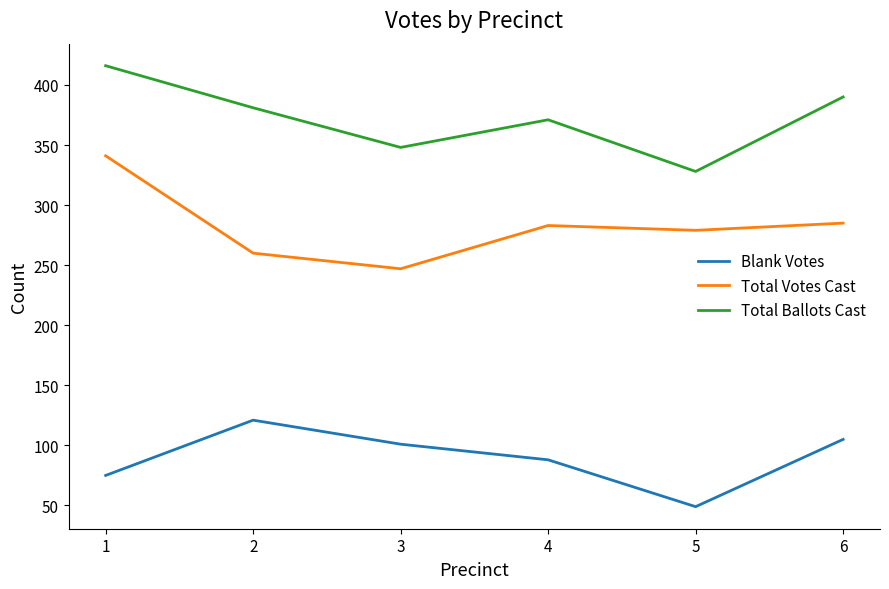

What is the approximate value of Total Ballots Cast at 4?

371